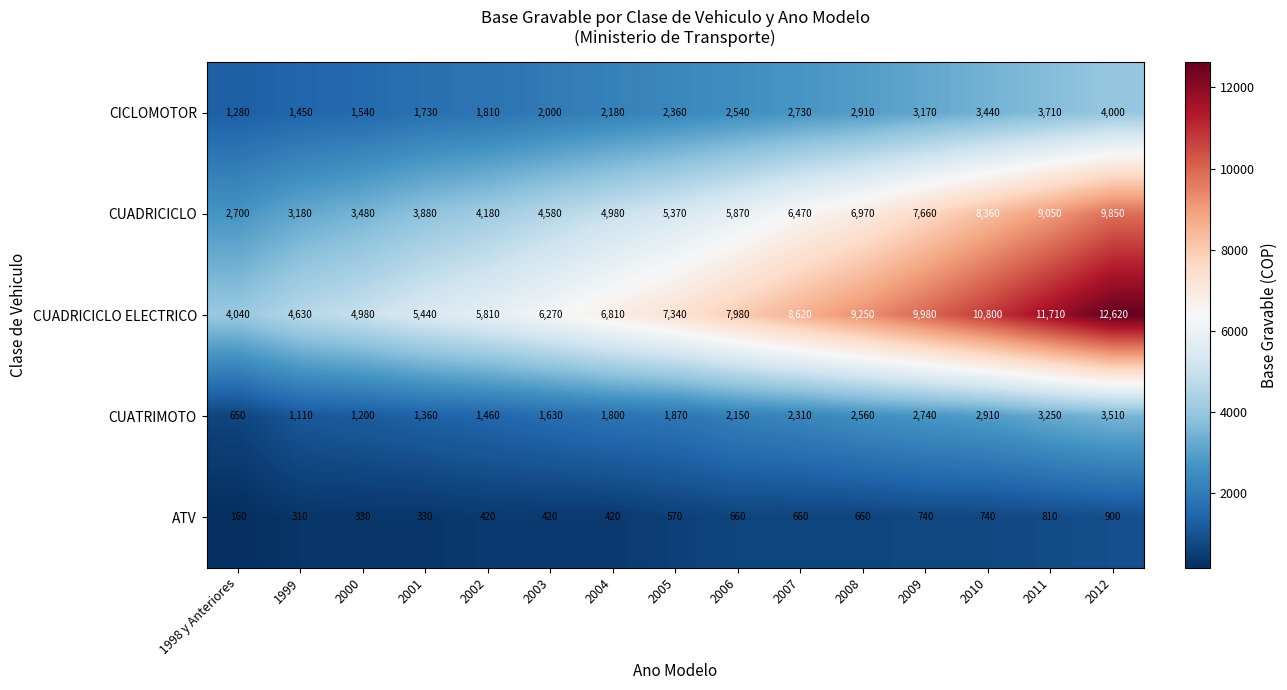

What is the total value across all series at 2002?

13680